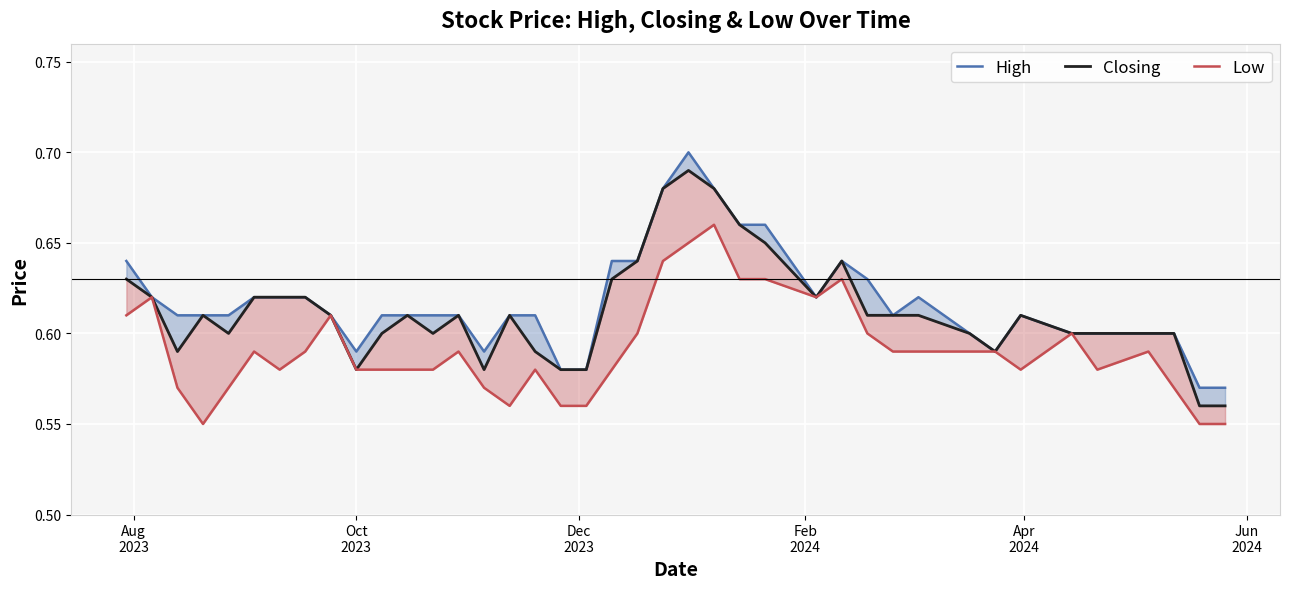

The value of Closing at 29 is 0.3. True or false?

False